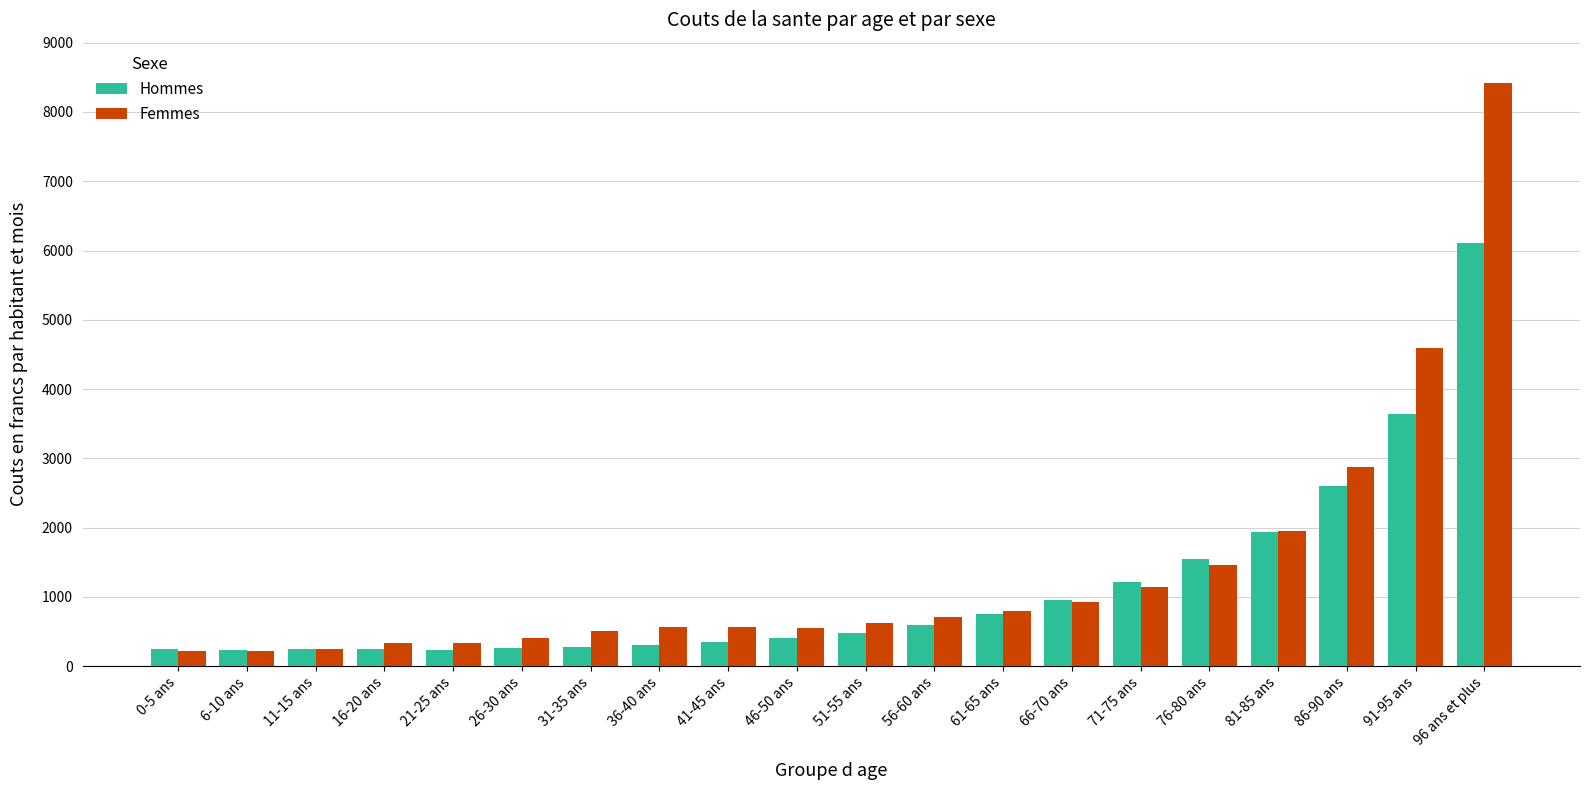

At which label is Femmes closest to 4313?

91-95 ans